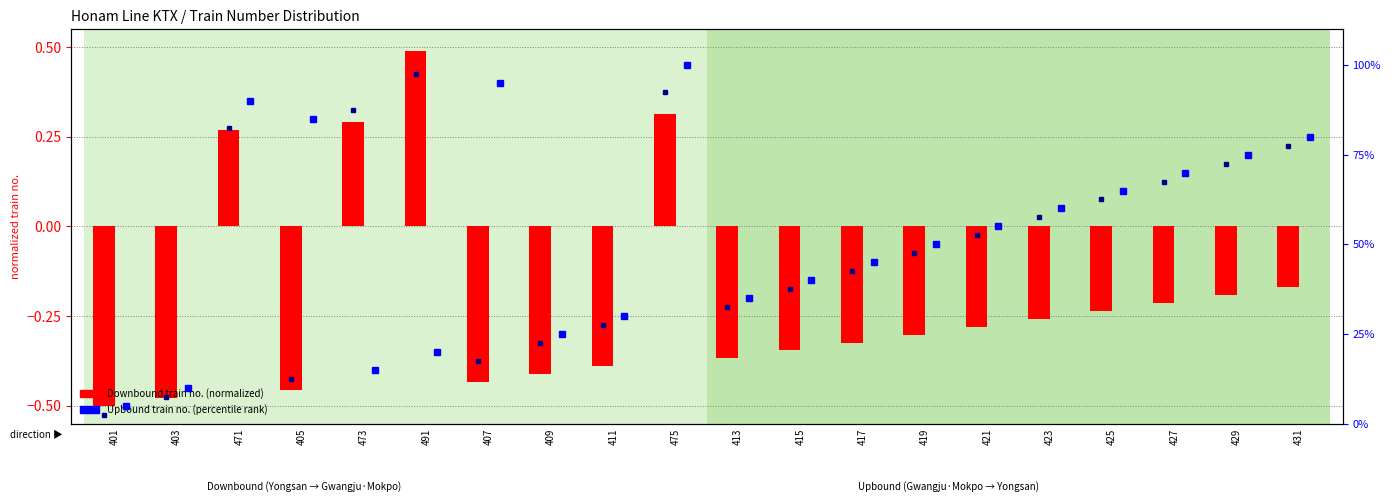

The Downbound train no. (normalized) series shows 0.3 at 471. True or false?

True